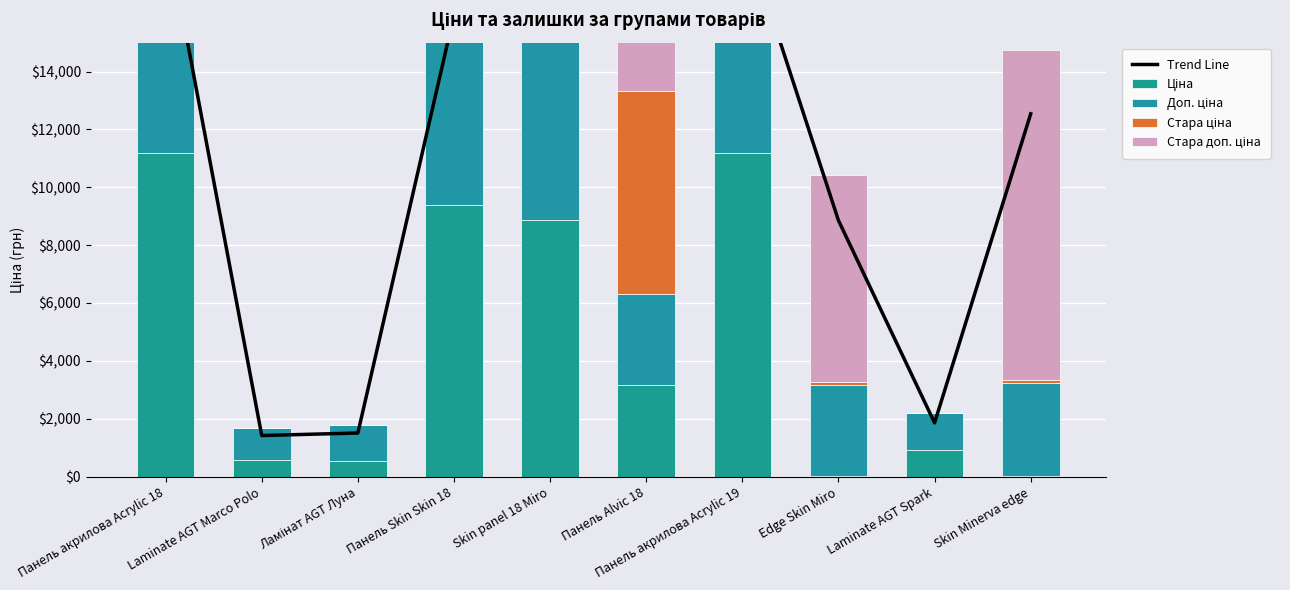

Reading left to right, transcribe all the data shown in this chart.

Trend Line: 19019.9	1420.8	1508.2	15952.7	15056.3	17298.4	19019.9	8852.9	1858.6	12538.4
Ціна: 11188.2	589.9	539.0	9384.0	8856.7	3157.9	11188.2	31.5	923.4	31.9
Доп. ціна: 11188.2	1081.7	1235.4	9384.0	8856.7	3158.0	11188.2	3151.0	1263.2	3195.0
Стара ціна: 0.0	0.0	0.0	0.0	0.0	7017.6	0.0	71.6	0.0	114.1
Стара доп. ціна: 0.0	0.0	0.0	0.0	0.0	7017.6	0.0	7161.0	0.0	11410.0